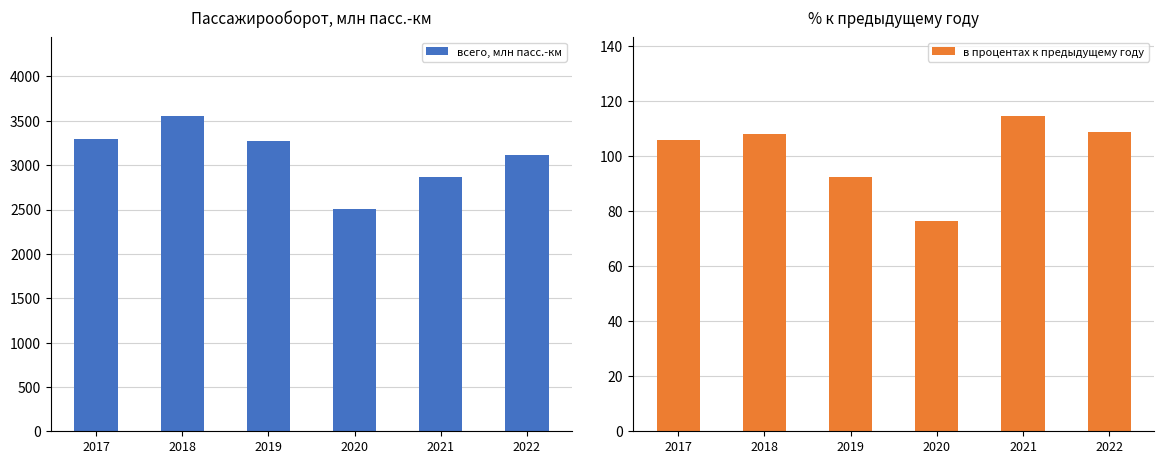

What is the value of the в процентах к предыдущему году bar at the 5th from the left?

114.5